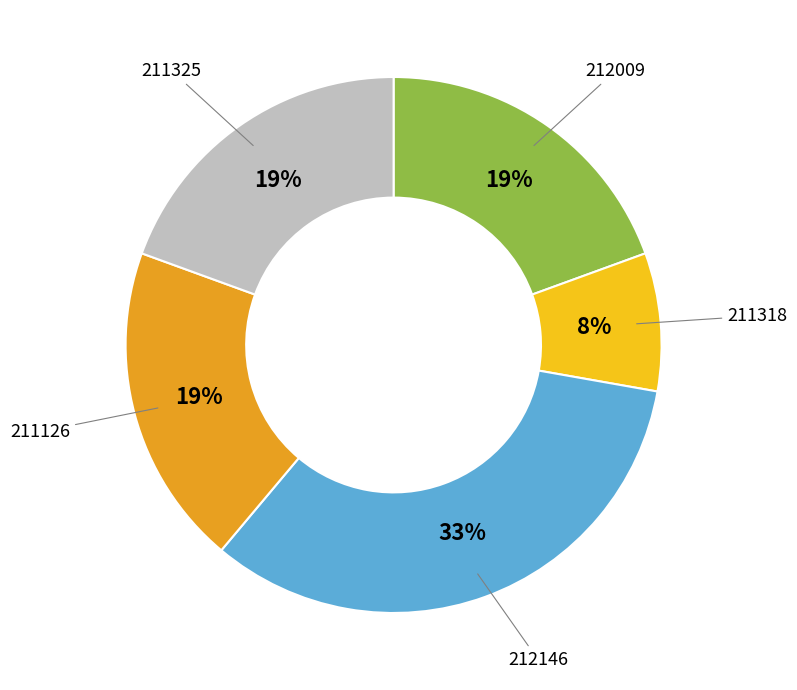

Is there any slice that represents more than half of the pie?

No